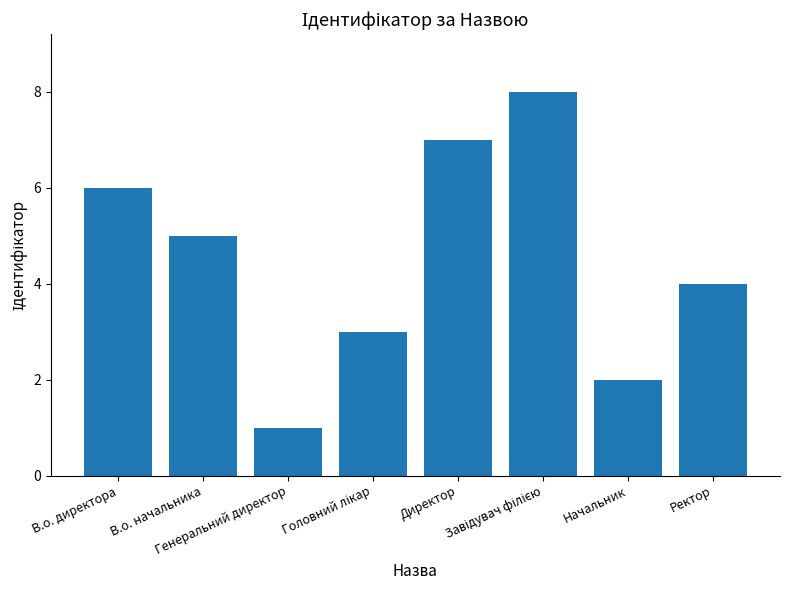

Between В.о. директора and Директор, which is larger?

Директор